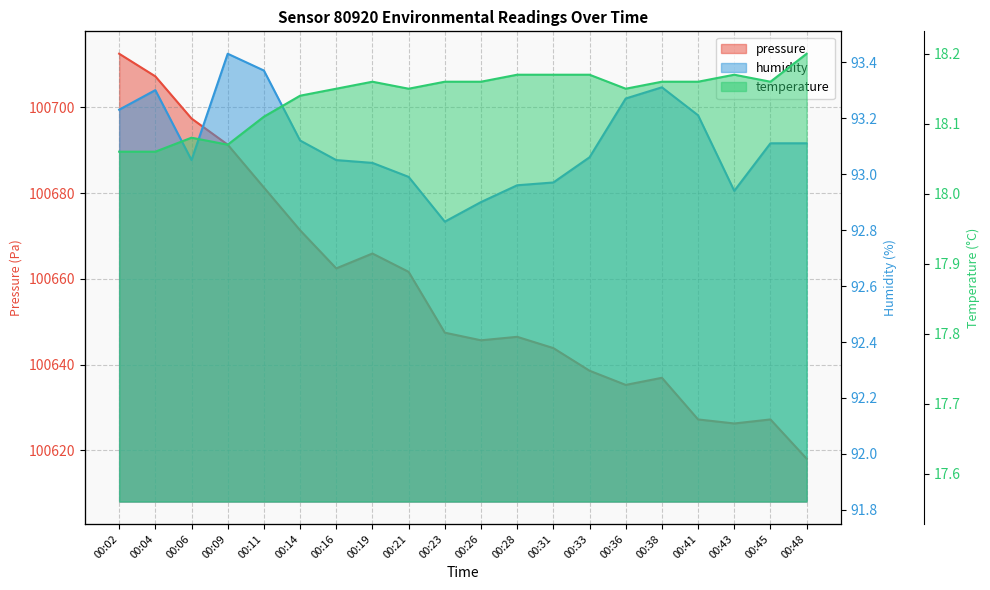

Count the number of data series in this chart.

3